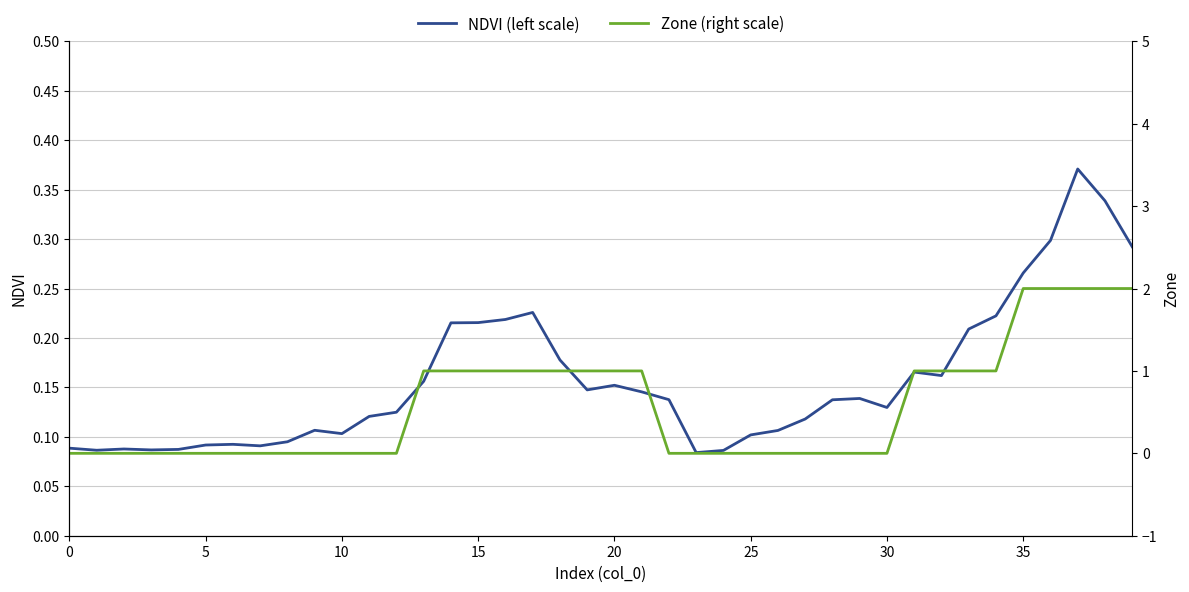

At which label does NDVI (left scale) reach its peak?

37